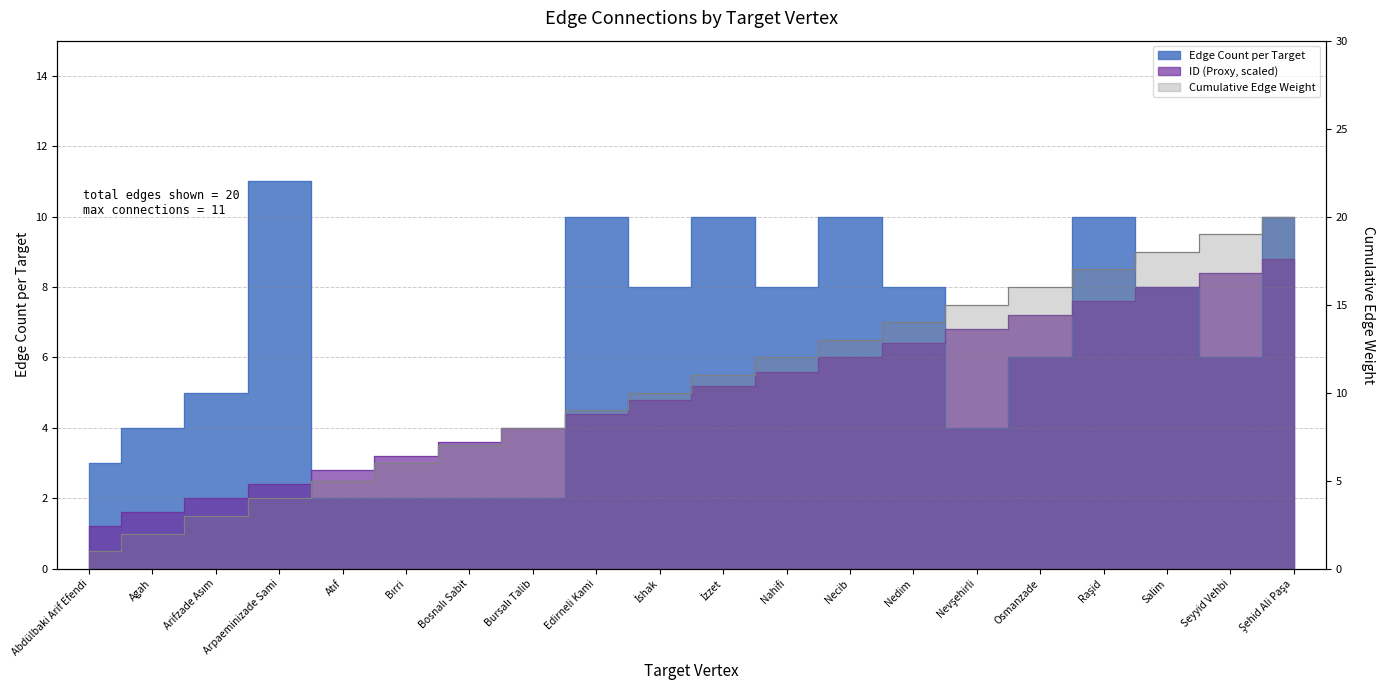

What is the difference between the Edge Count per Target values at Seyyid Vehbi and İshak?

2.0